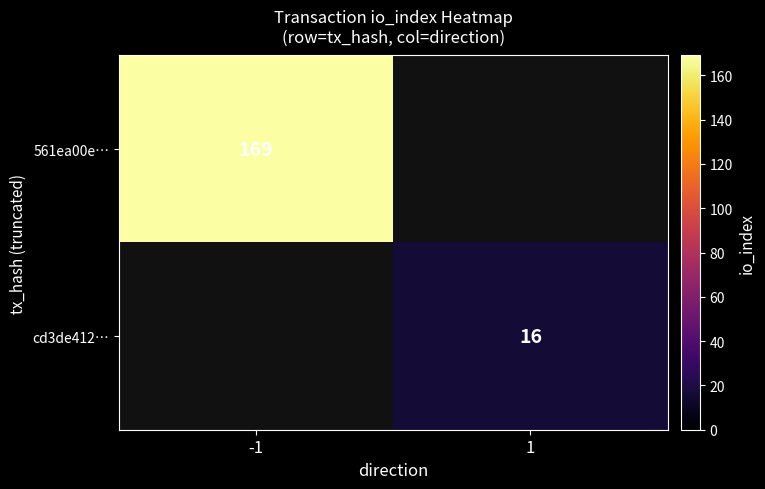

The cd3de412… series shows 10 at 1. True or false?

False